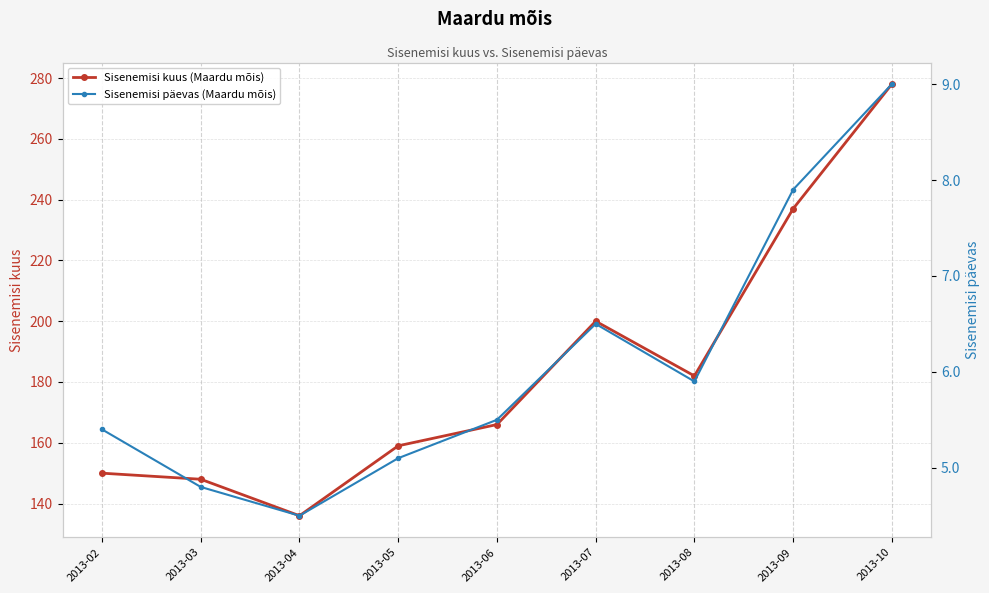

What are all the series names shown in the legend?

Sisenemisi kuus (Maardu mõis), Sisenemisi päevas (Maardu mõis)